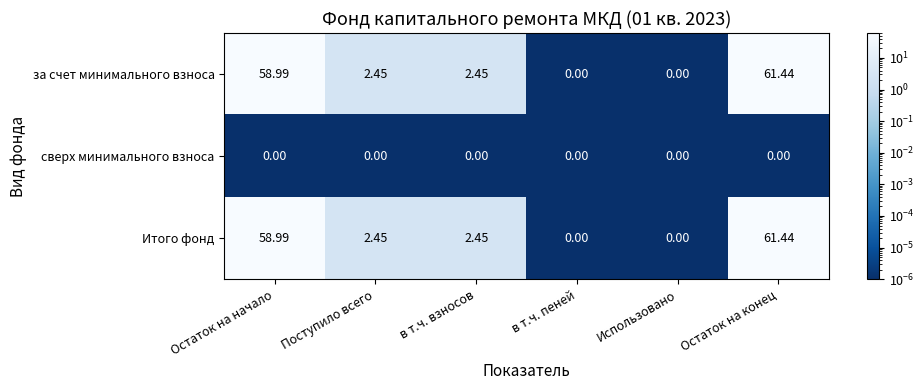

At which category is the sum across all series the highest?

Остаток на конец